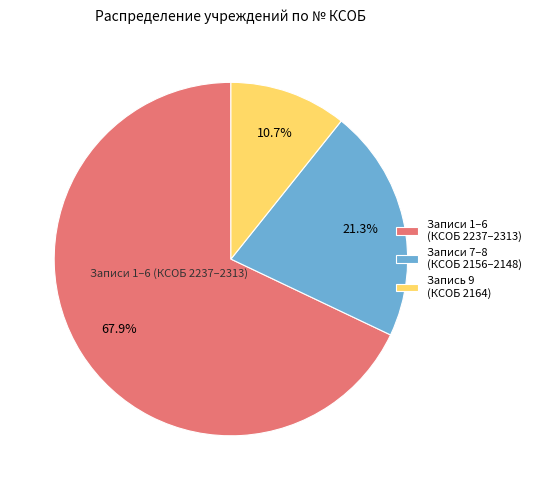

What is the smallest slice in the pie chart?

Запись 9 (КСОБ 2164)